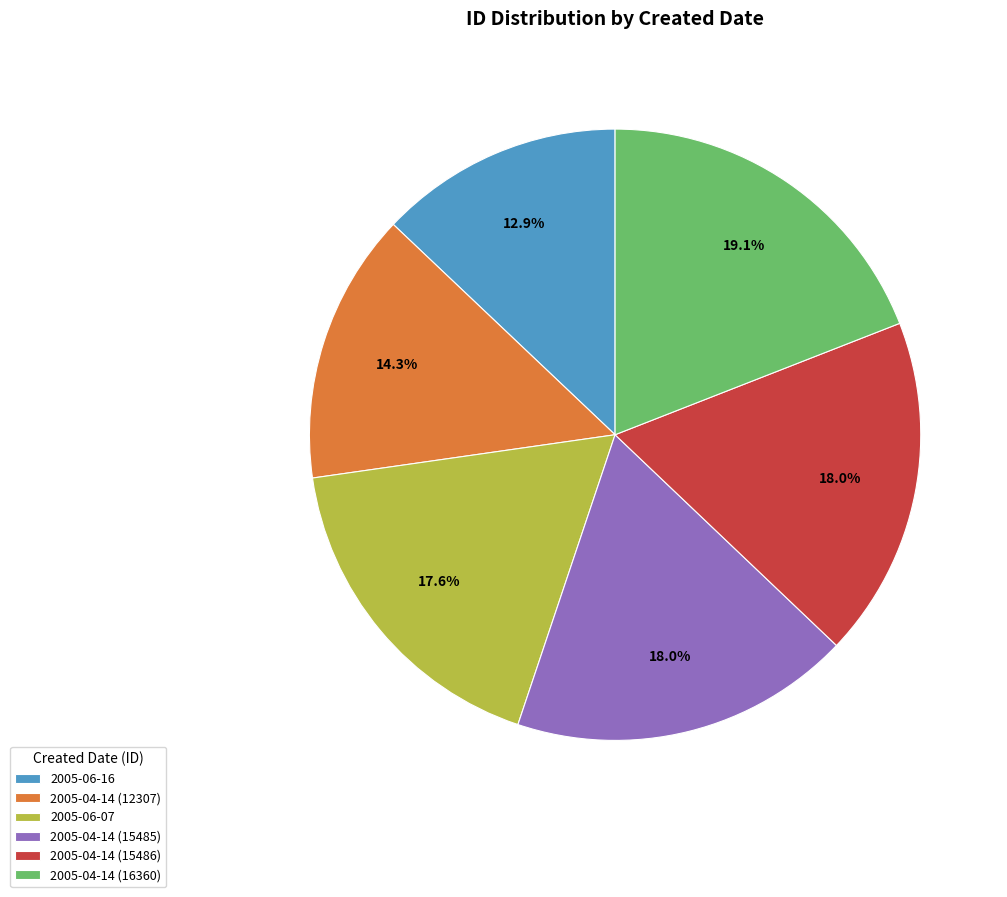

To the nearest percent, what is the difference between the largest and smallest slice percentages?

6%